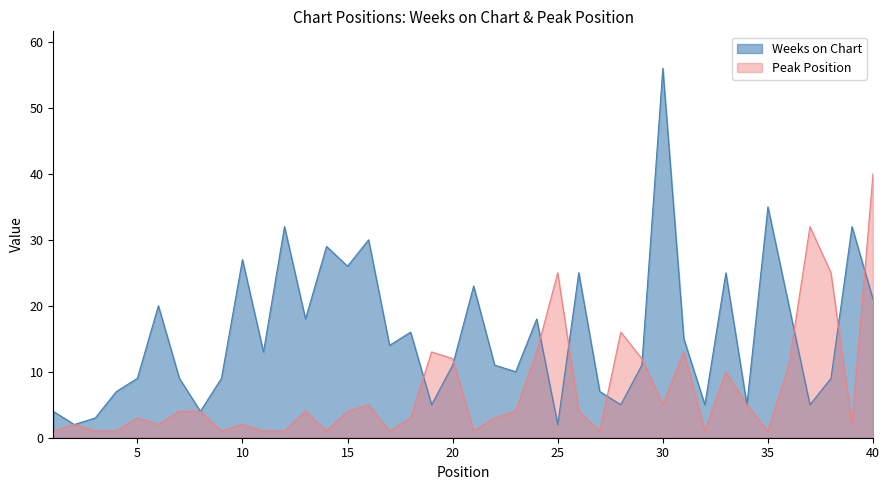

How many intersections are there between Weeks on Chart and Peak Position?

9